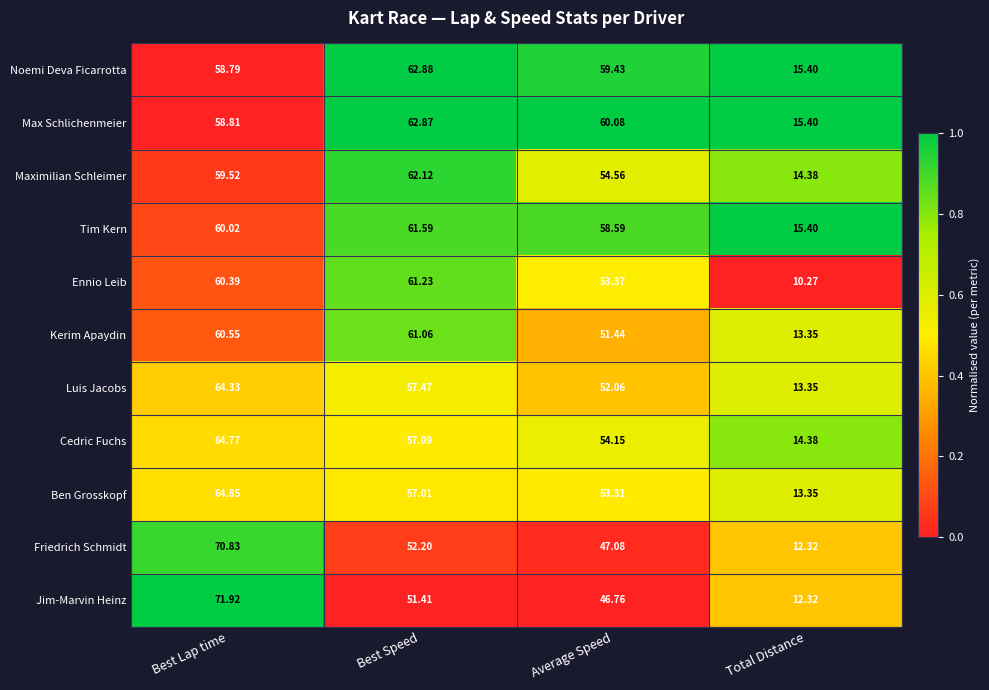

Which category has the highest value across all series?

Best Lap time